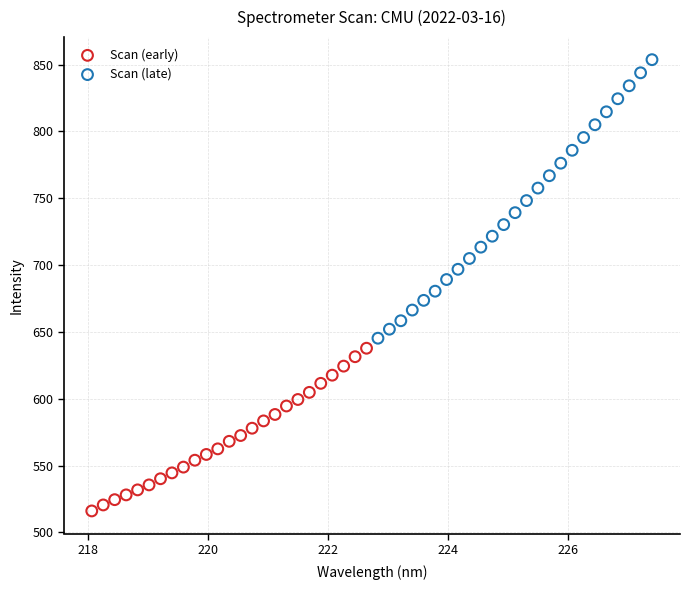

Which series contains the highest Y value?

Scan (late)